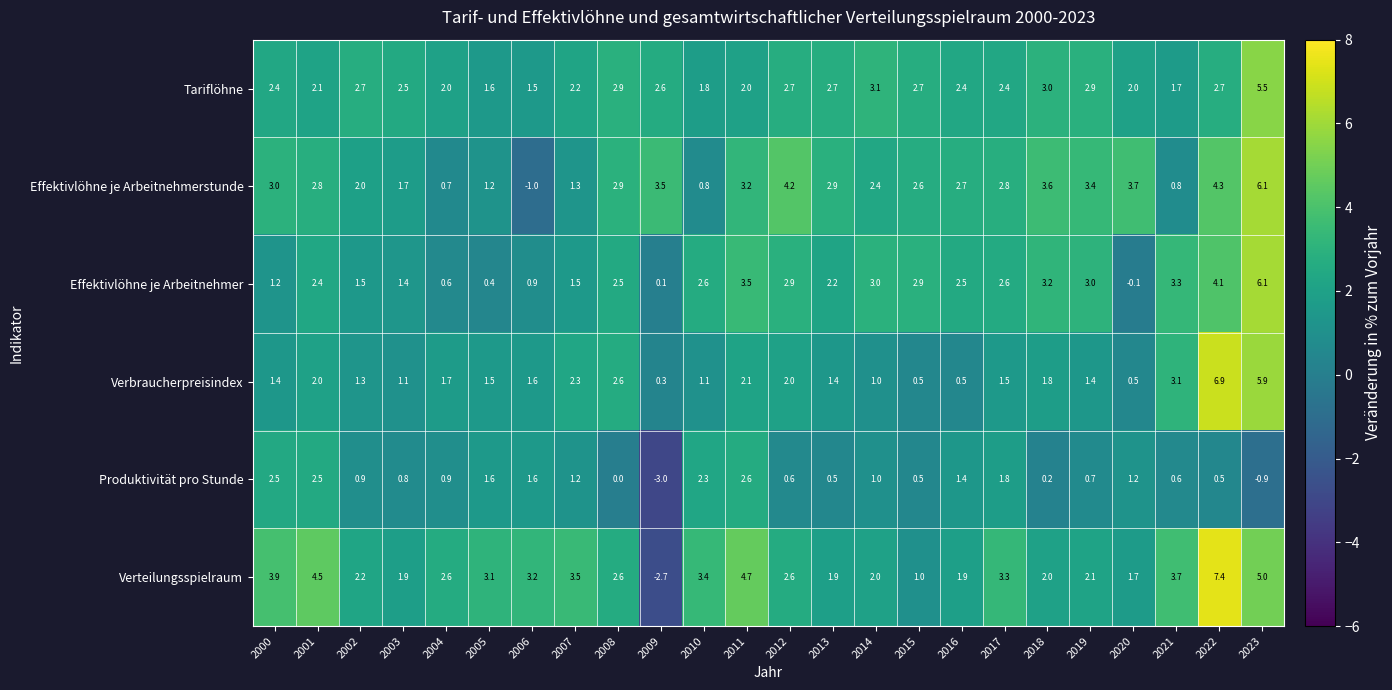

At 2021, list the series in order from smallest to largest.

Produktivität pro Stunde, Effektivlöhne je Arbeitnehmerstunde, Tariflöhne, Verbraucherpreisindex, Effektivlöhne je Arbeitnehmer, Verteilungsspielraum